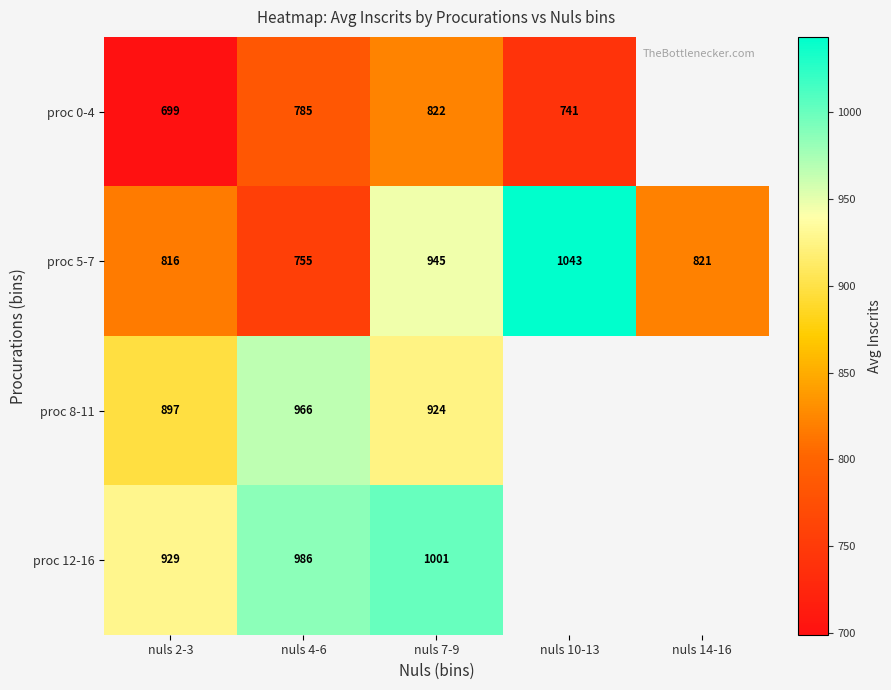

Which has a higher value, nuls 7-9 or nuls 4-6?

nuls 7-9